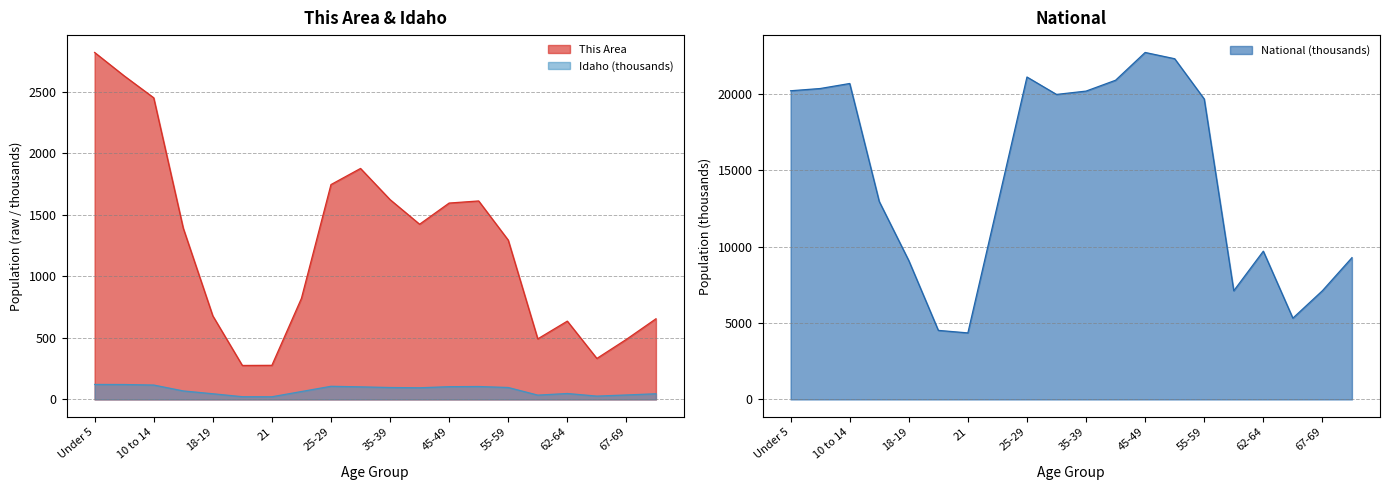

At how many categories does at least one series exceed 7399?

15